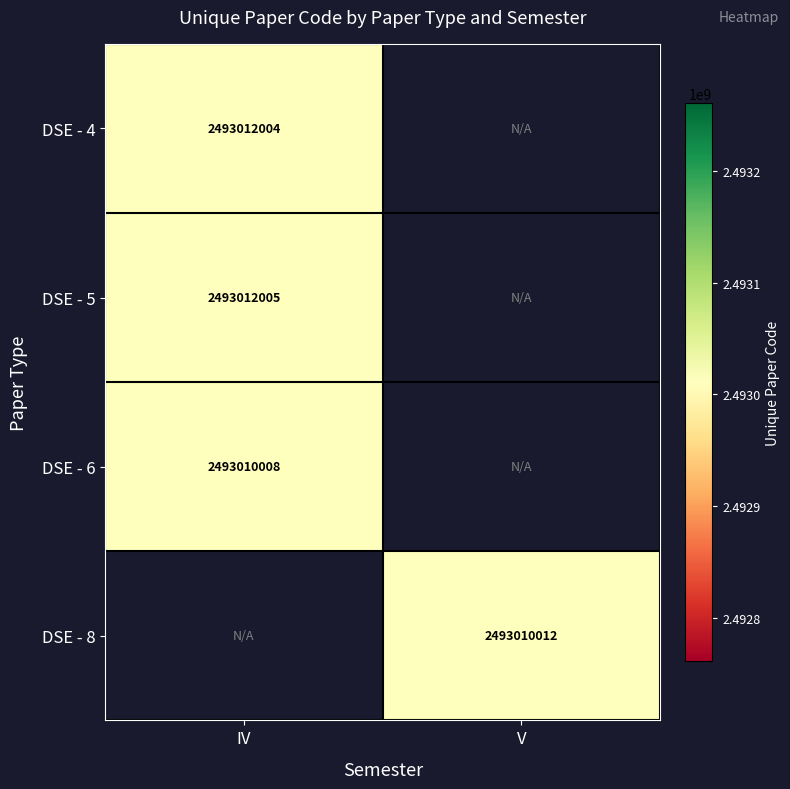

Which series has the widest spread of values?

DSE - 5